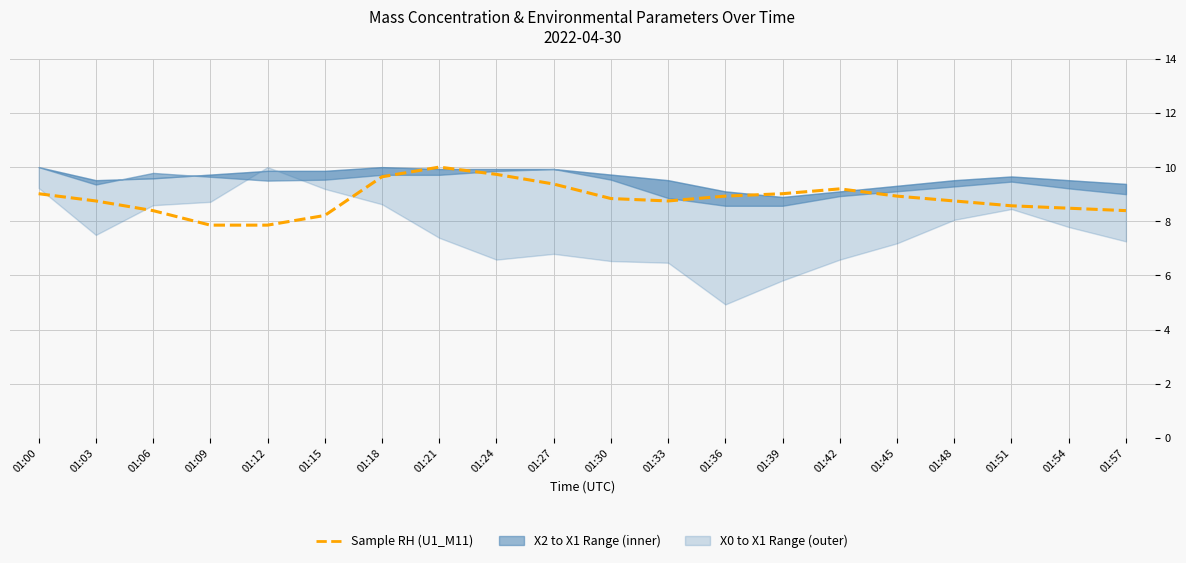

Reading left to right, what are all the values shown in this chart?

9.0	8.8	8.4	7.9	7.9	8.2	9.6	10.0	9.7	9.4	8.8	8.8	8.9	9.0	9.2	8.9	8.8	8.6	8.5	8.4